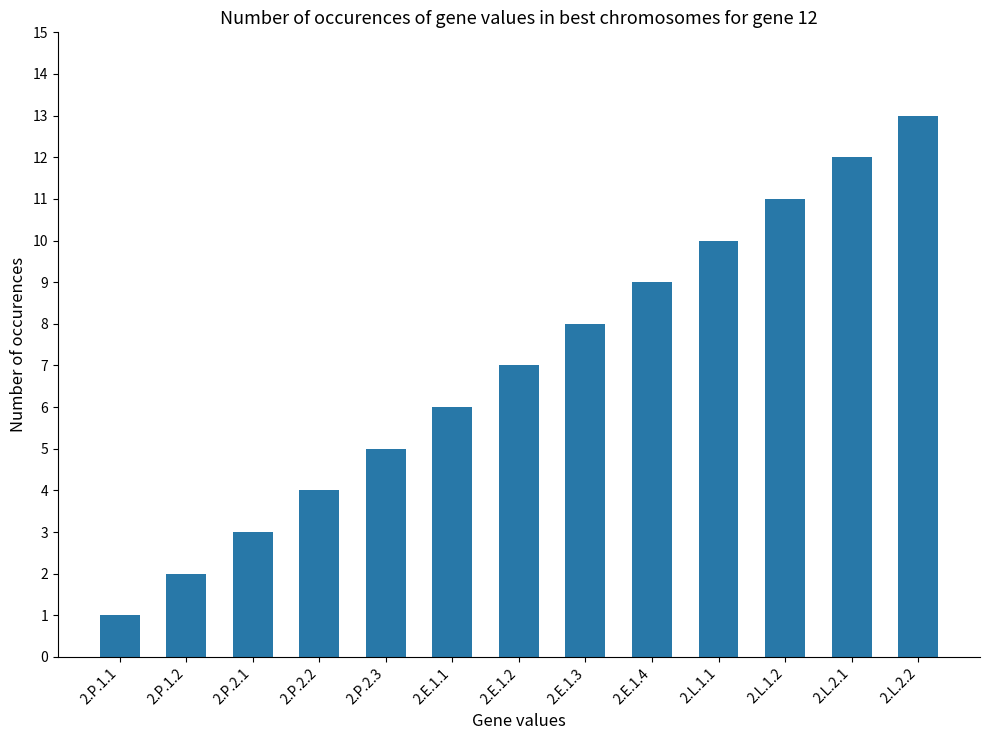

What is the sum of all values?

91